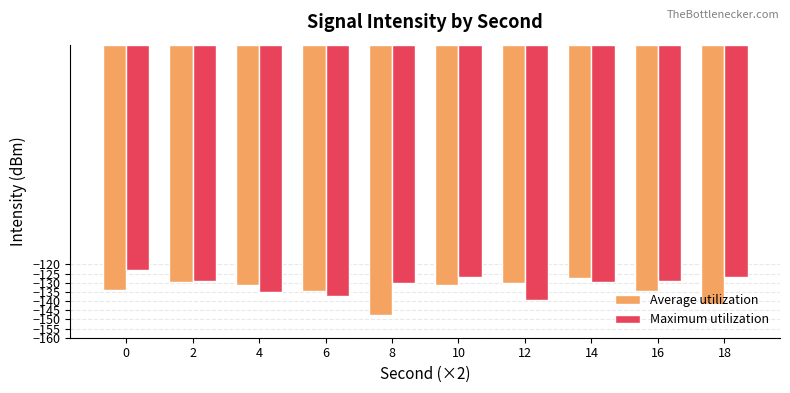

At which label does Average utilization reach its peak?

14